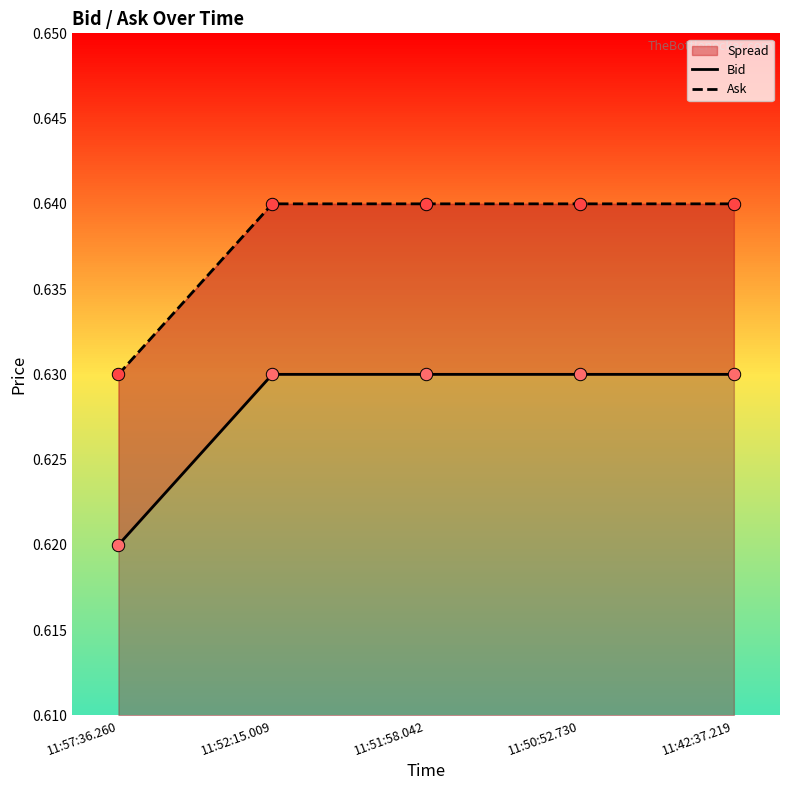

Which series reaches the minimum Y coordinate?

Bid